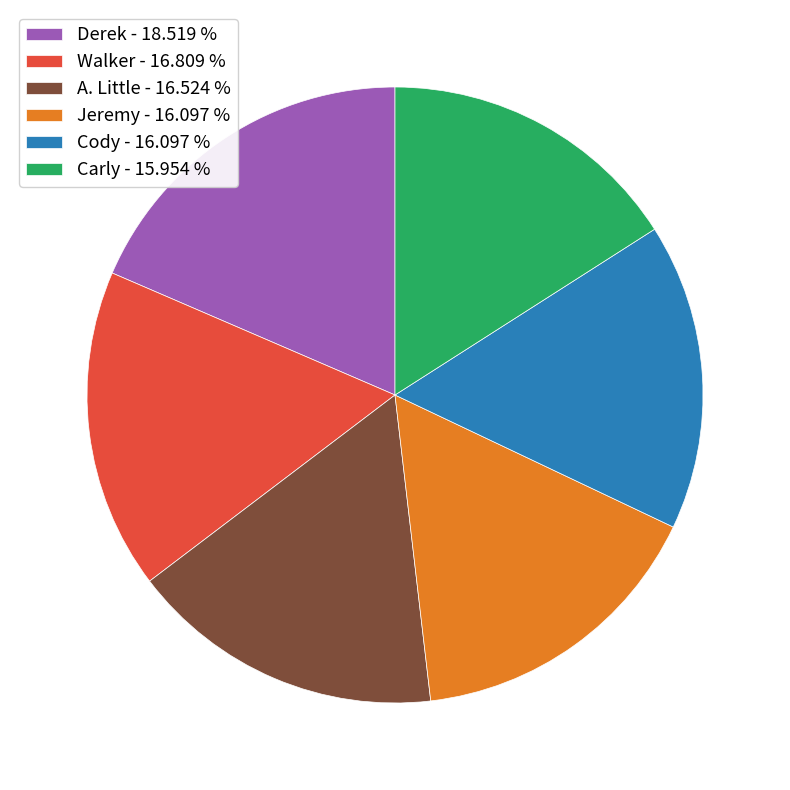

Which category has the biggest portion of the pie?

Derek - 18.519 %